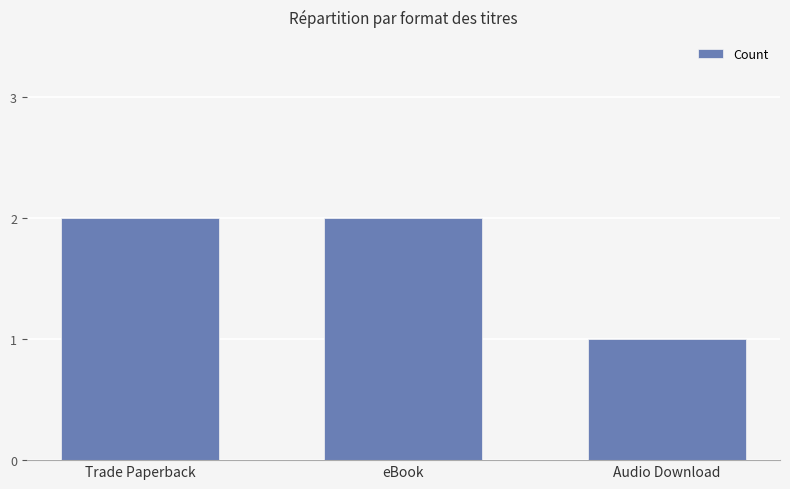

How many values are between 1 and 2?

3